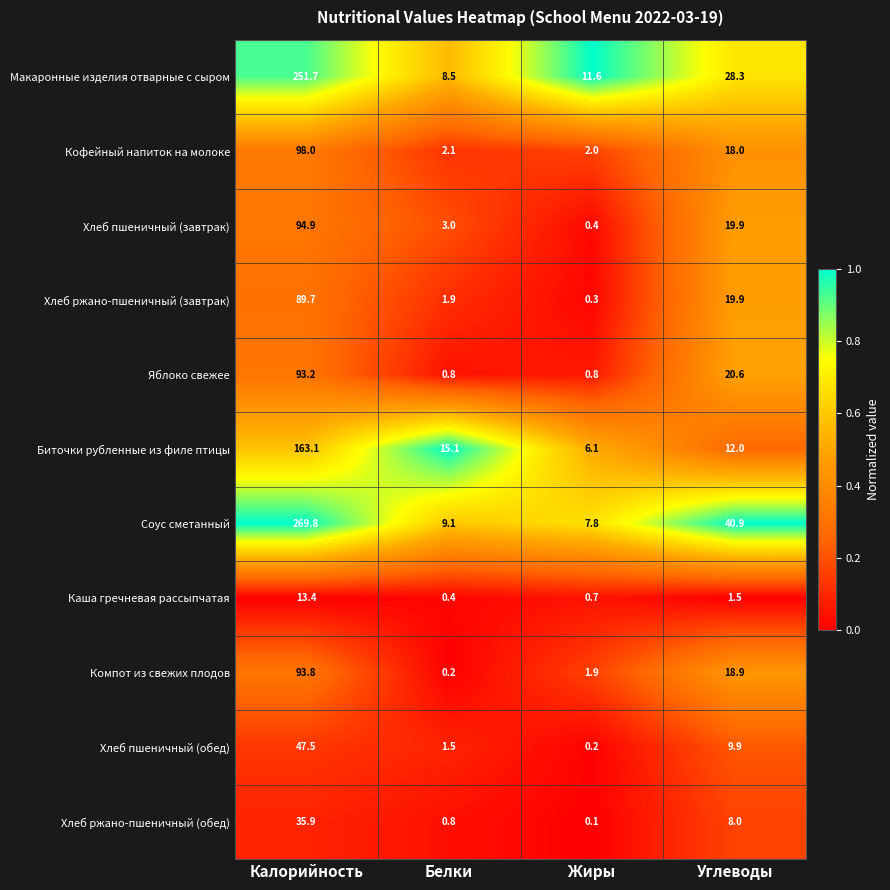

How many distinct data groups are displayed?

11